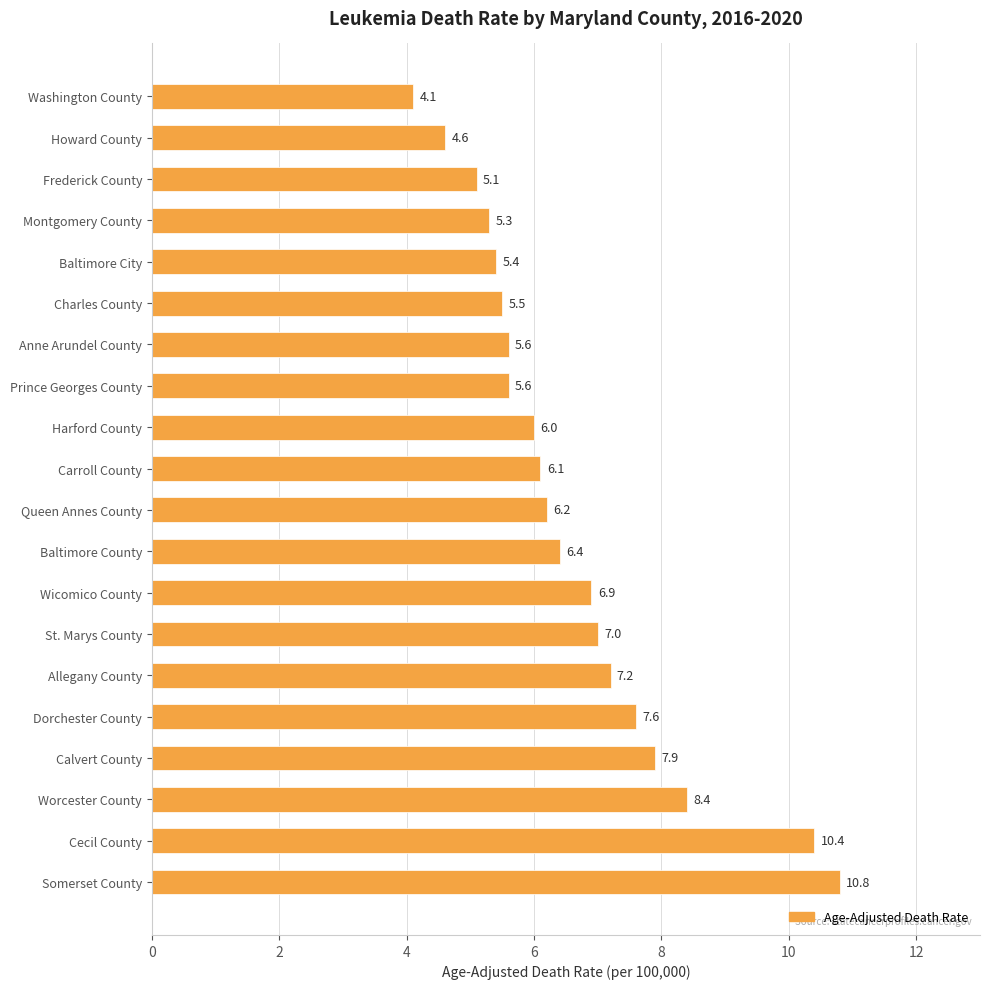

What is the approximate value at Anne Arundel County?

5.6